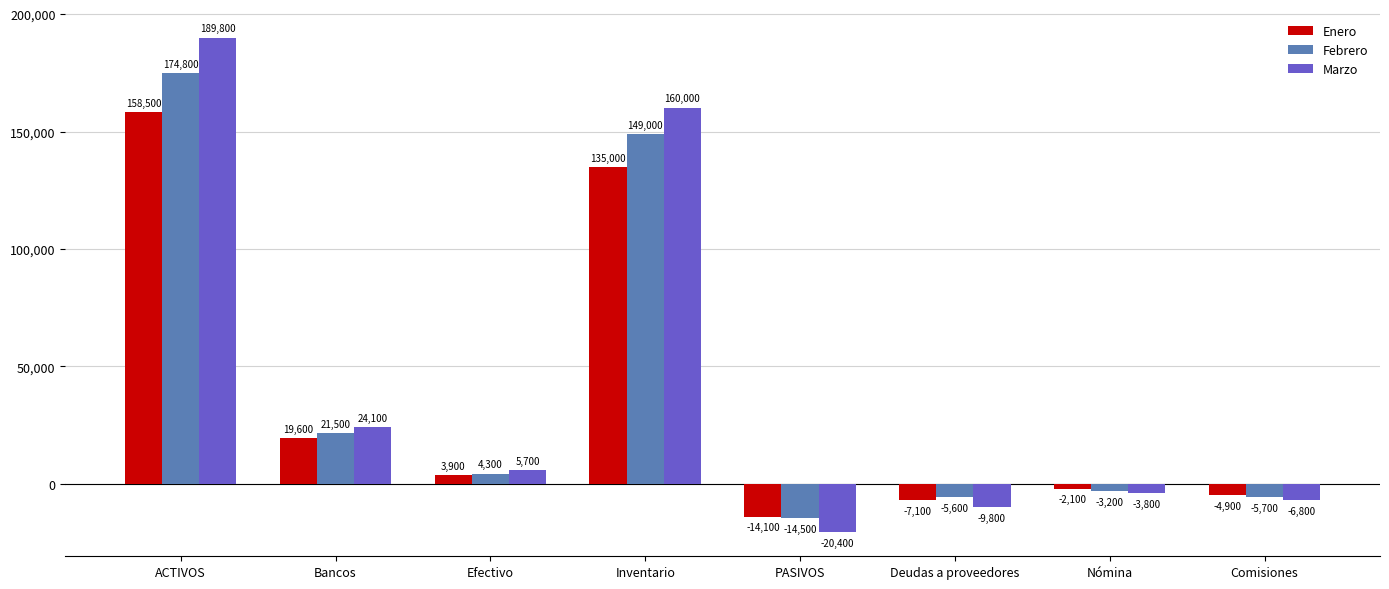

What is the label of the 1st bar from the left?

ACTIVOS